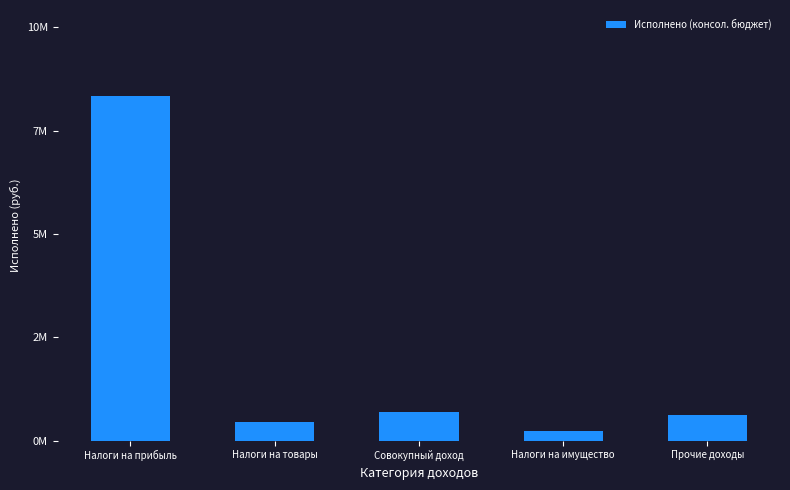

The chart shows a value of 197790.9 at Совокупный доход. True or false?

False